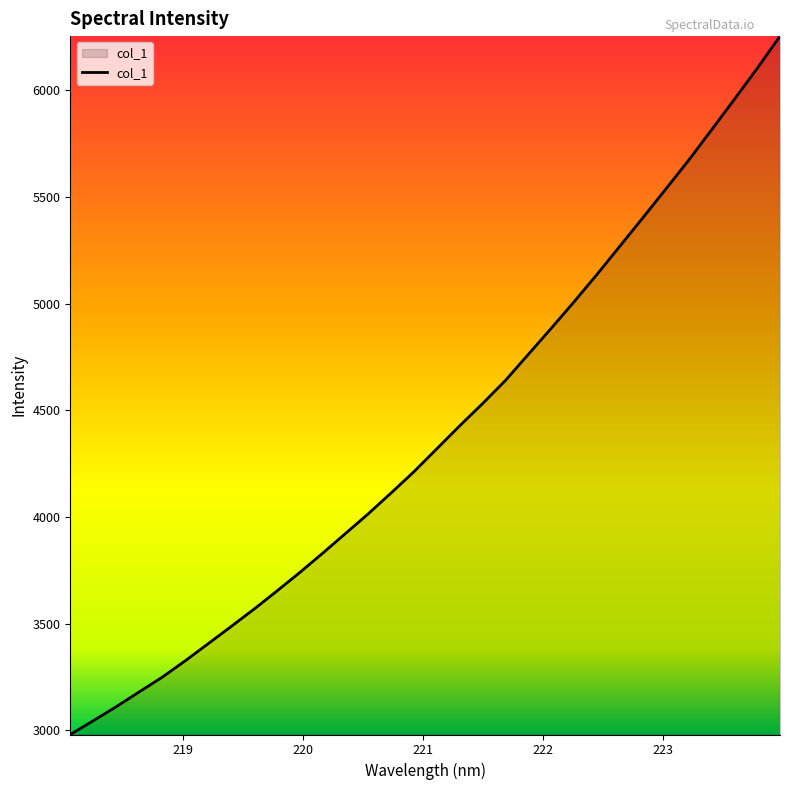

What is the maximum value shown in the chart?

6253.6